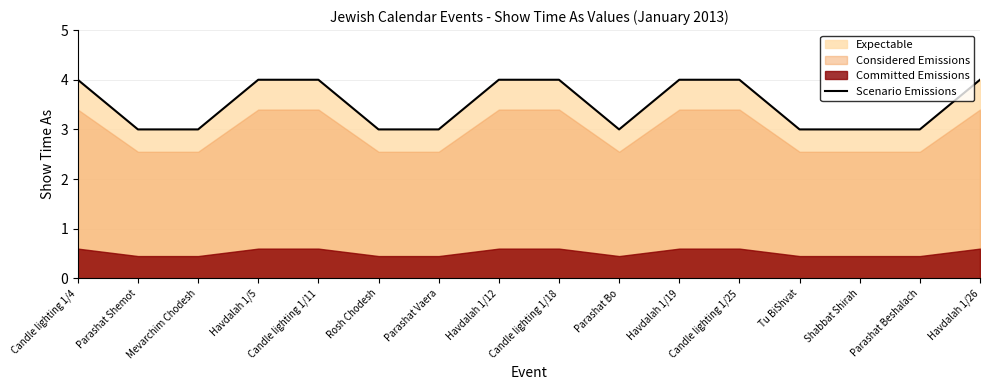

How many lines are shown in the chart?

1